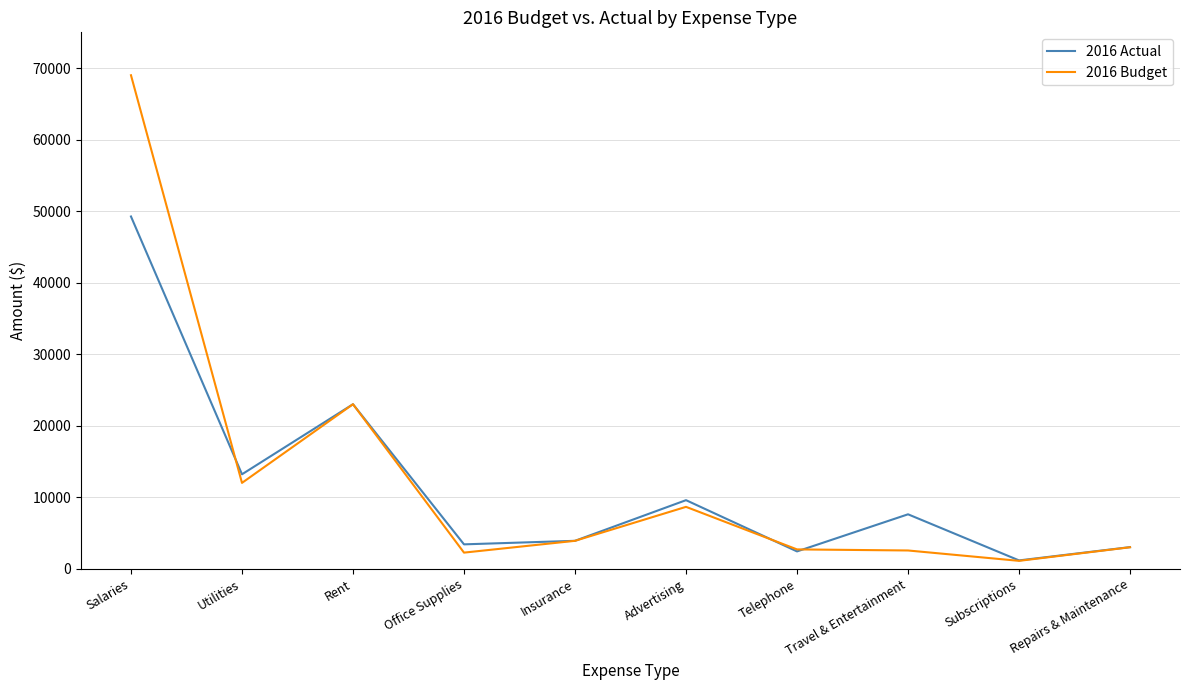

True or false: 2016 Budget and 2016 Actual intersect in this chart.

True